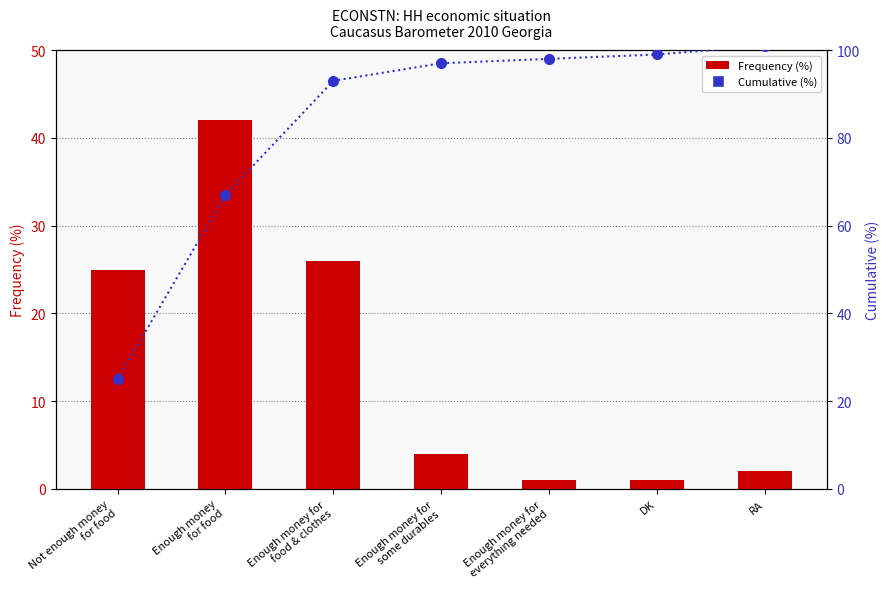

Which series changed the most between Enough money for
food & clothes and RA?

Frequency (%)